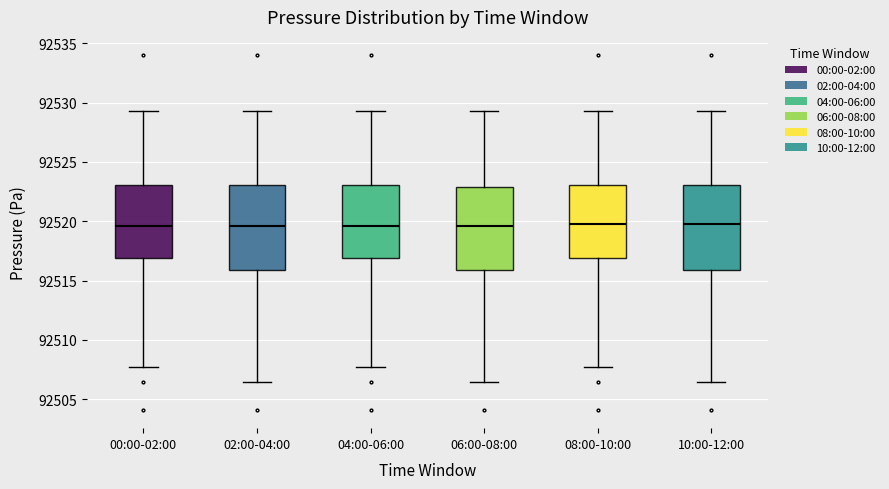

Reading left to right, transcribe this box plot: for each box, give where its median line is, the range the box spans, and where its two whiskers end, as read against the y-axis. The values are not printed on the chart, so give them approximately, as read against the axis.

00:00-02:00: median 92519.5, box 92517.0 to 92523.0, whiskers 92507.5 to 92529.5
02:00-04:00: median 92519.5, box 92516.0 to 92523.0, whiskers 92506.5 to 92529.5
04:00-06:00: median 92519.5, box 92517.0 to 92523.0, whiskers 92507.5 to 92529.5
06:00-08:00: median 92519.5, box 92516.0 to 92523.0, whiskers 92506.5 to 92529.5
08:00-10:00: median 92520.0, box 92517.0 to 92523.0, whiskers 92507.5 to 92529.5
10:00-12:00: median 92520.0, box 92516.0 to 92523.0, whiskers 92506.5 to 92529.5